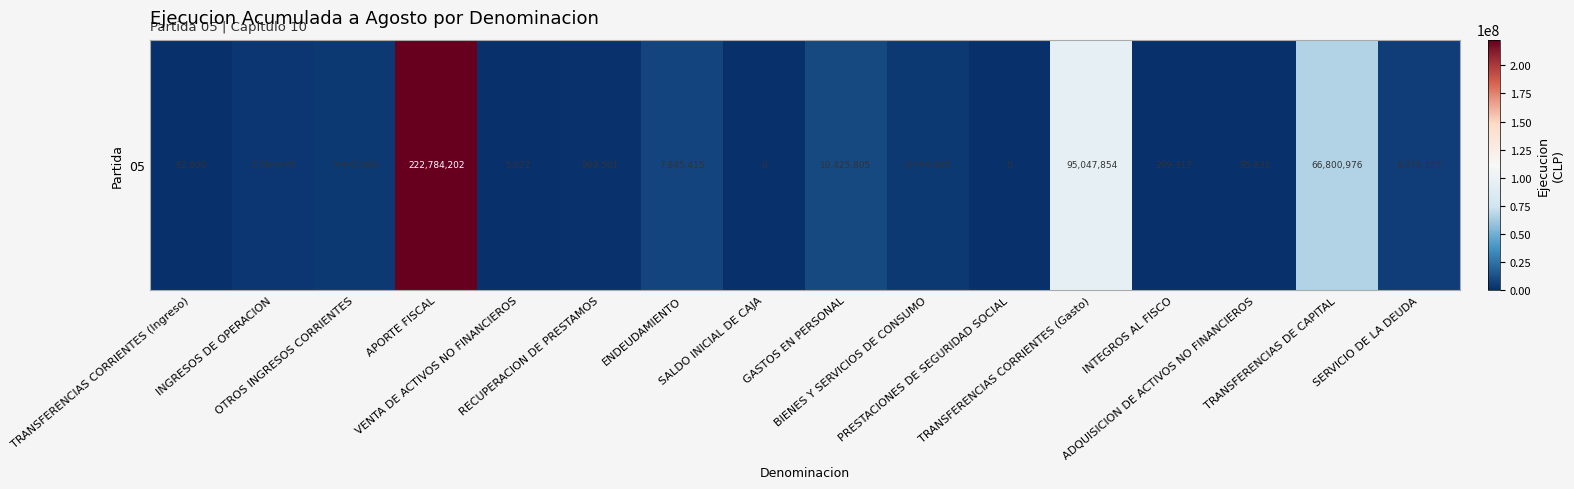

Reading left to right, what are all the values shown in this chart?

TRANSFERENCIAS CORRIENTES (Ingreso)=62600	INGRESOS DE OPERACION=2740635	OTROS INGRESOS CORRIENTES=3932069	APORTE FISCAL=222784202	VENTA DE ACTIVOS NO FINANCIEROS=5022	RECUPERACION DE PRESTAMOS=969501	ENDEUDAMIENTO=7845415	SALDO INICIAL DE CAJA=0	GASTOS EN PERSONAL=10425805	BIENES Y SERVICIOS DE CONSUMO=4350645	PRESTACIONES DE SEGURIDAD SOCIAL=0	TRANSFERENCIAS CORRIENTES (Gasto)=95047854	INTEGROS AL FISCO=299317	ADQUISICION DE ACTIVOS NO FINANCIEROS=95831	TRANSFERENCIAS DE CAPITAL=66800976	SERVICIO DE LA DEUDA=6072255